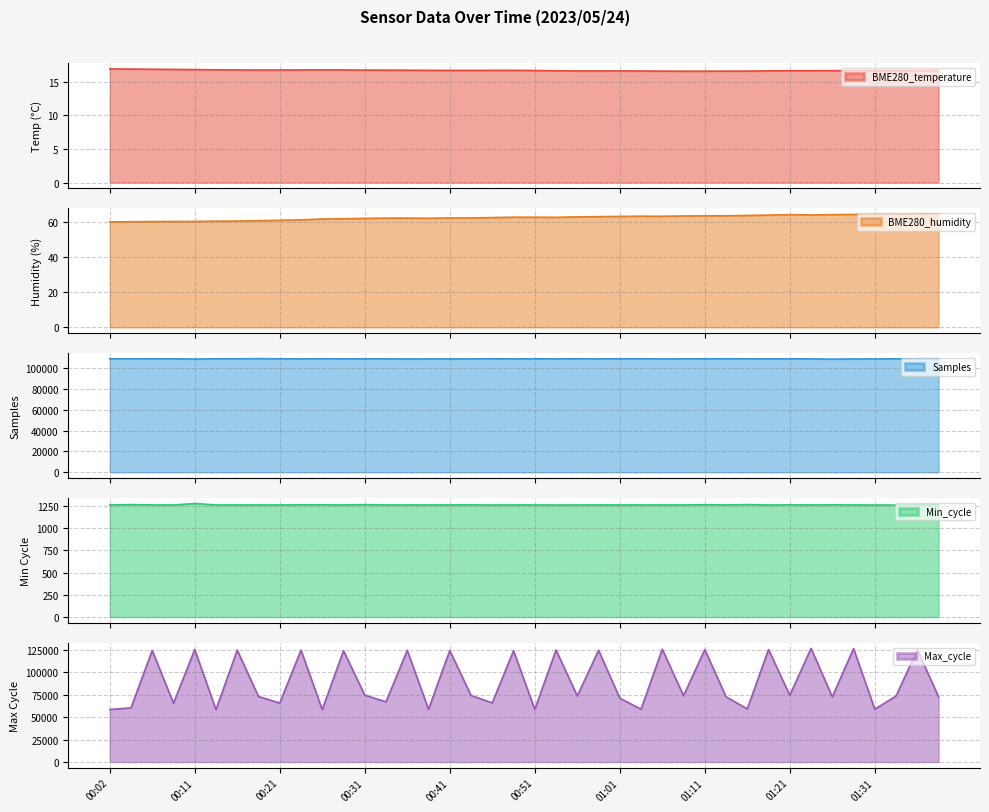

What is the label of the 34th point from the right?

00:16